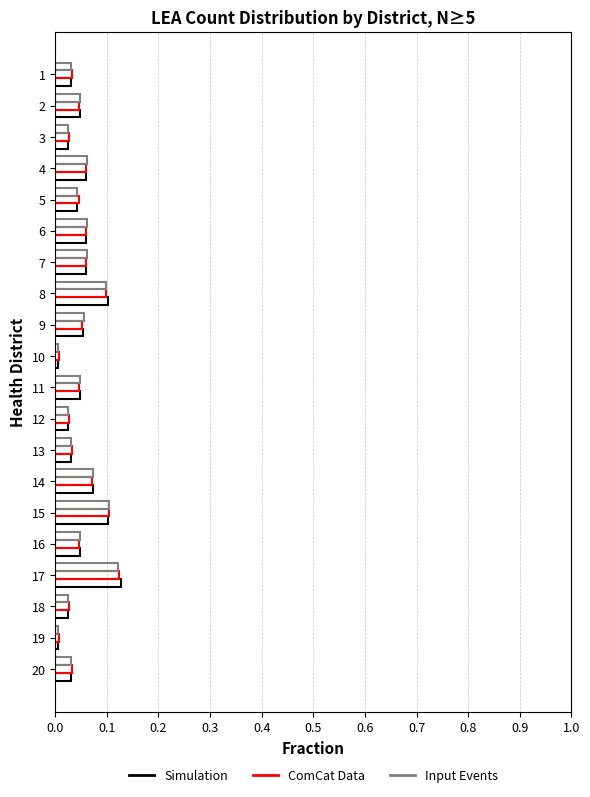

Which series has the largest total across all categories?

Simulation